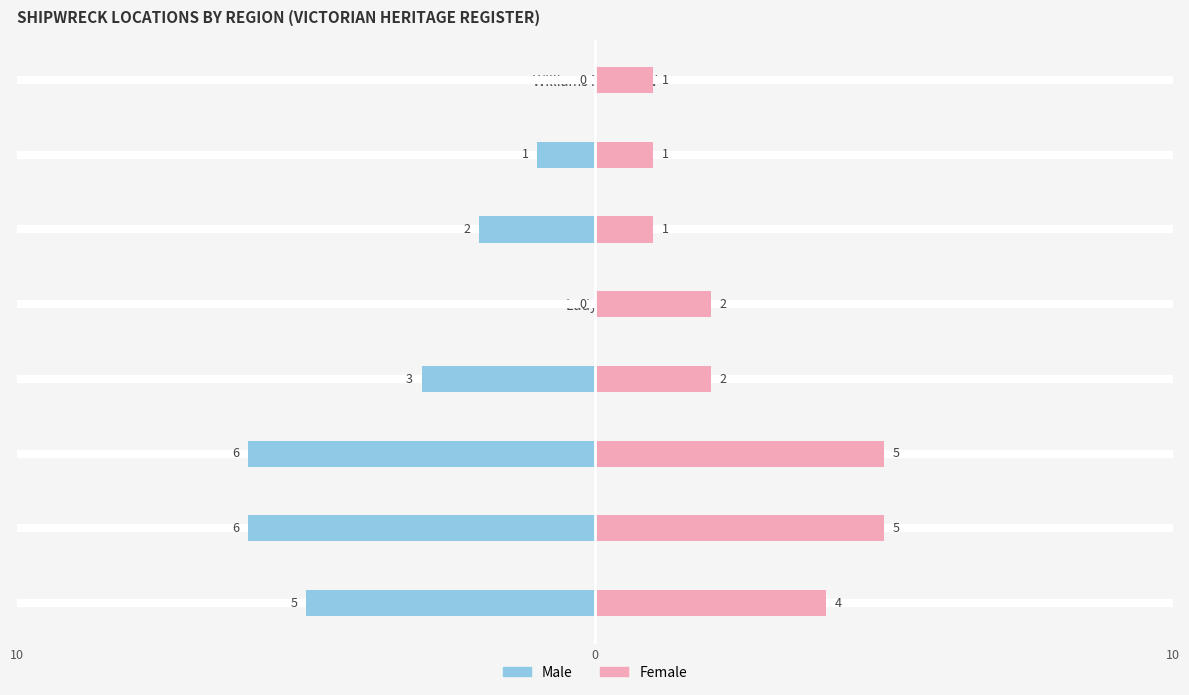

Reading right to left, what are all the values shown in this chart?

Male: Williams River NSW=0	Louttit Bay=1	Lakes Entrance=2	Lady Bay=0	West Coast=3	East Coast=6	Bass Strait=6	Port Phillip=5
Female: Williams River NSW=1	Louttit Bay=1	Lakes Entrance=1	Lady Bay=2	West Coast=2	East Coast=5	Bass Strait=5	Port Phillip=4